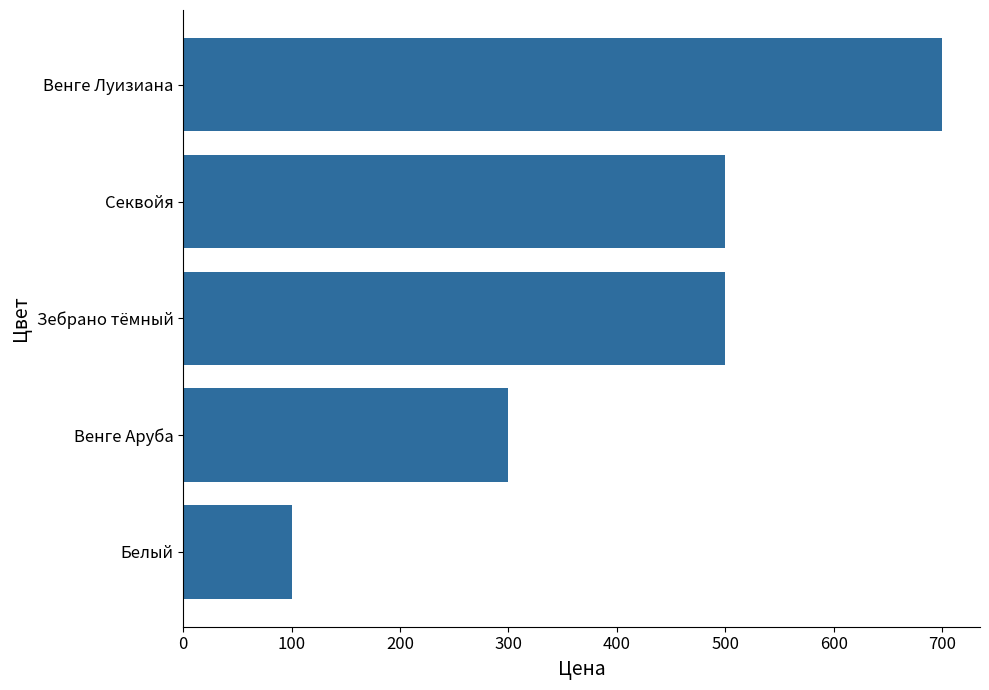

What is the minimum value shown in the chart?

100